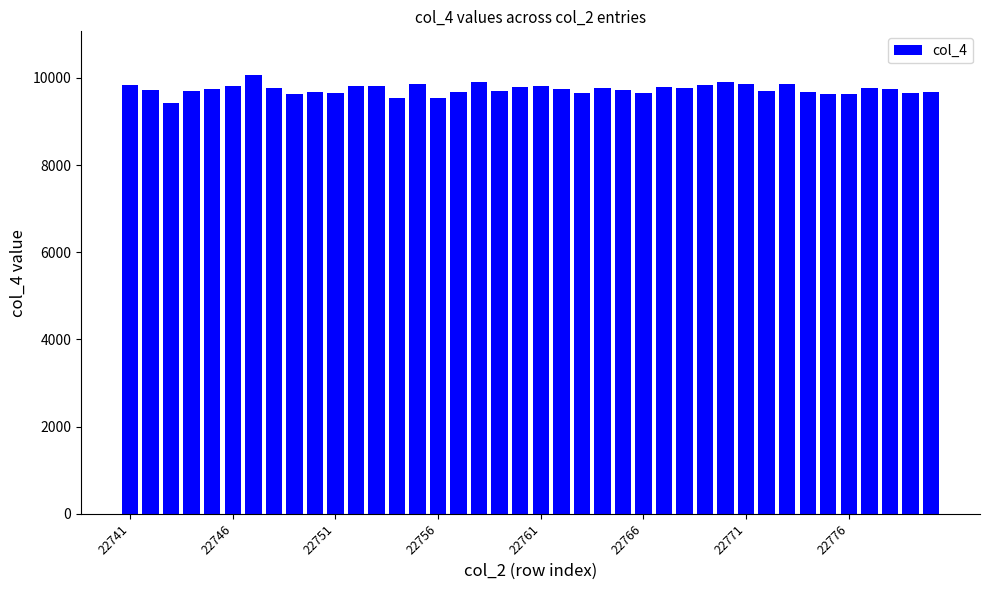

Count the number of data series in this chart.

1